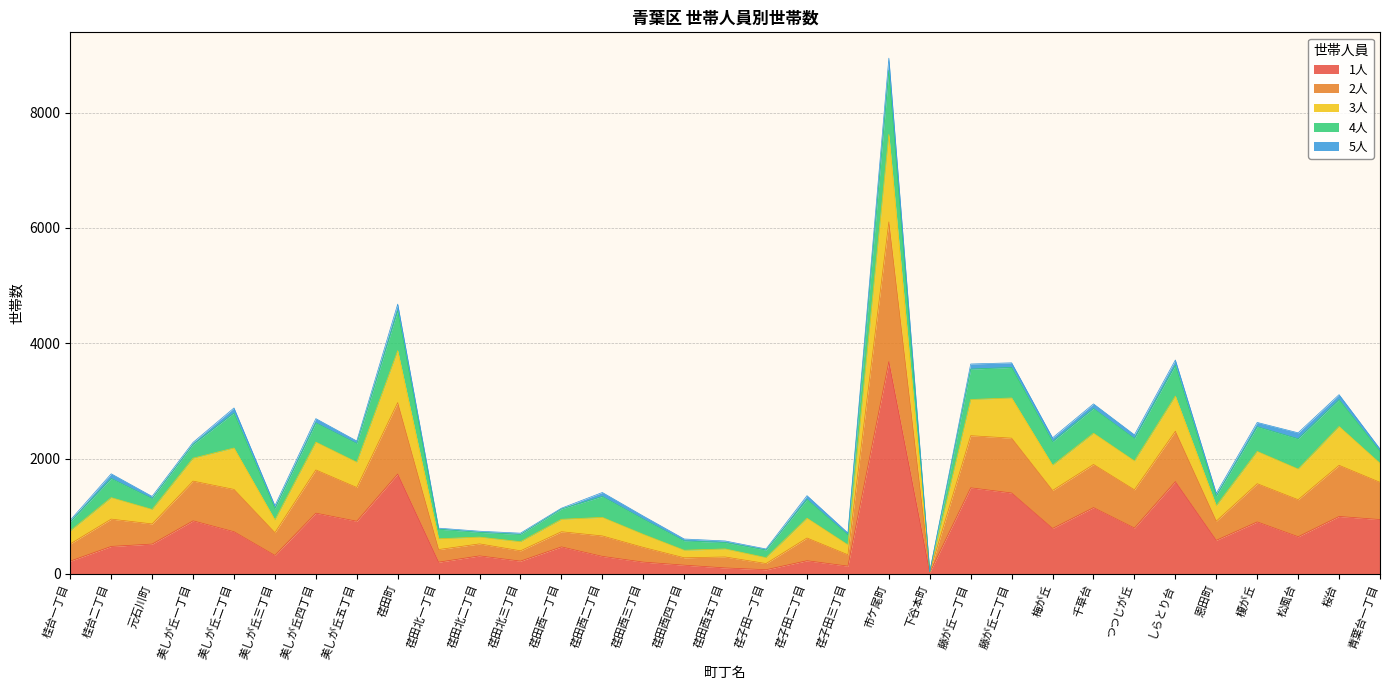

At which category is the sum across all series the highest?

市ケ尾町